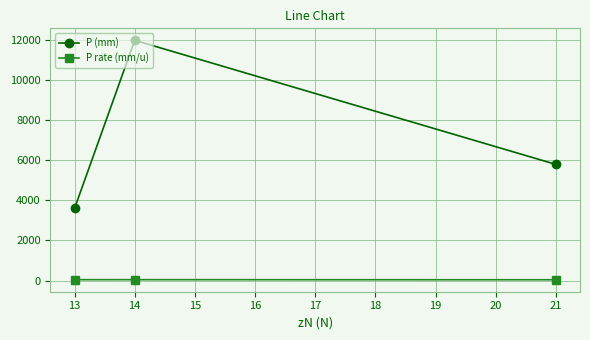

Read the P (mm) value at 13.

3600.0